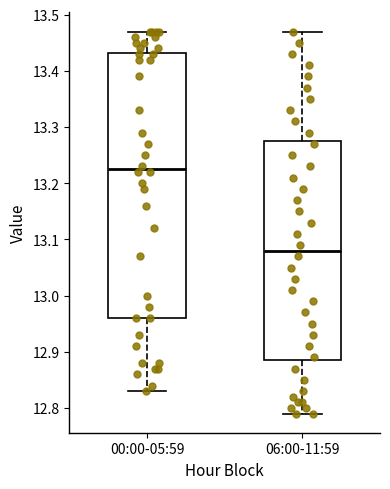

Which box's median line is the lowest?

06:00-11:59